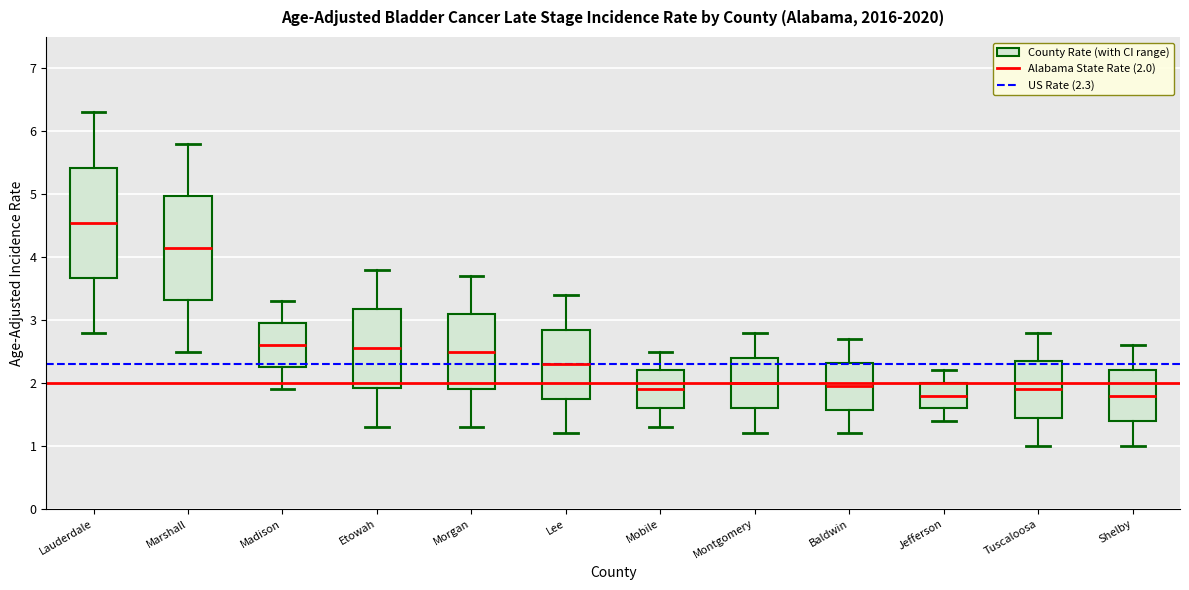

Where is the upper edge of the box for Lauderdale on the y-axis? The values are not printed on the chart, so give them approximately, as read against the axis.

5.4